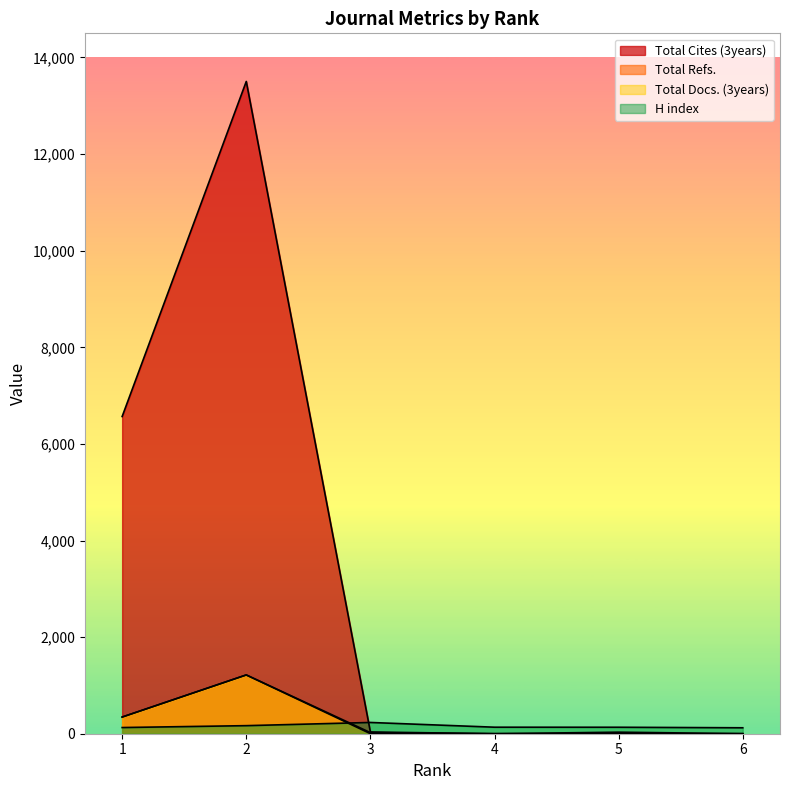

Which series has the widest spread of values?

Total Cites (3years)